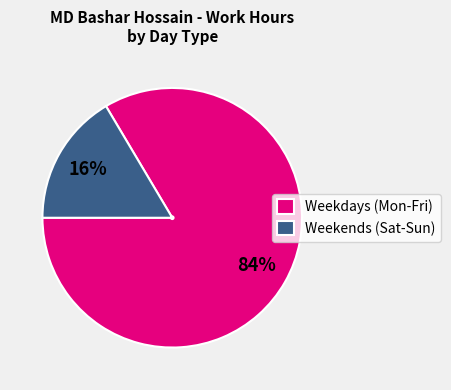

What is the smallest slice in the pie chart?

Weekends (Sat-Sun)